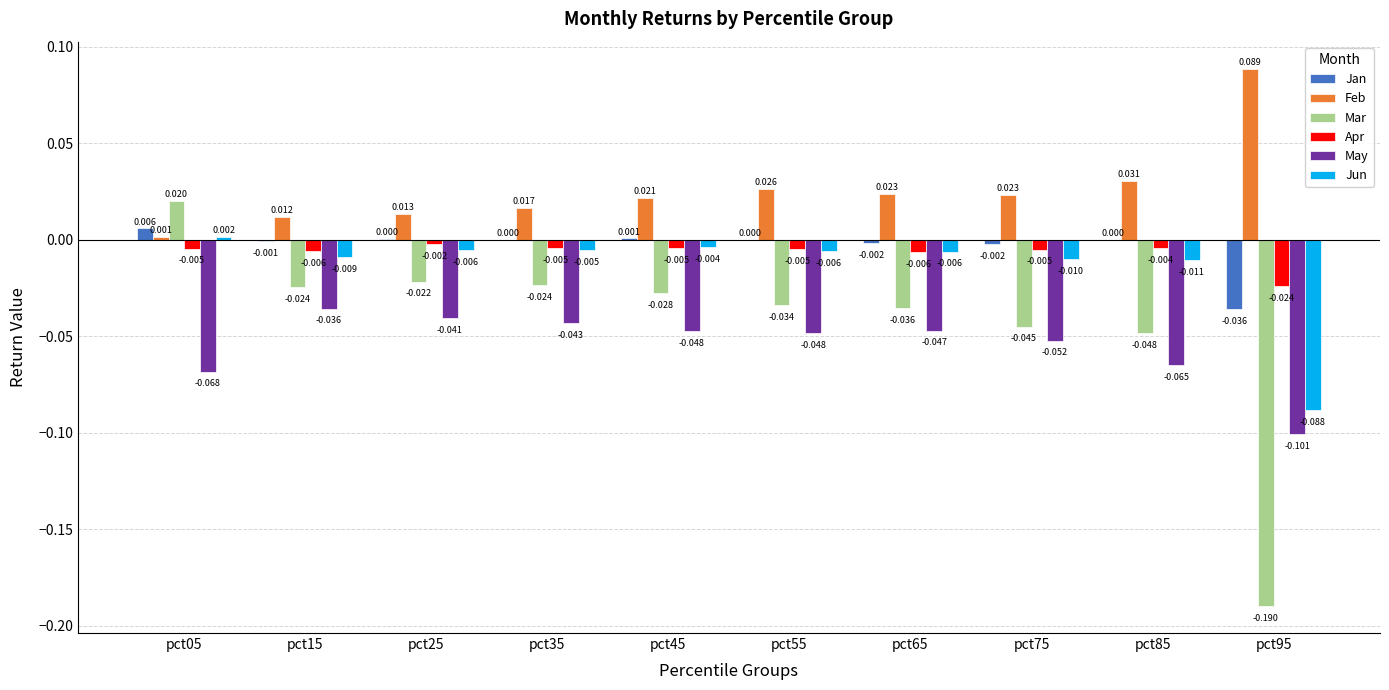

Which series changed the most between pct45 and pct95?

Mar